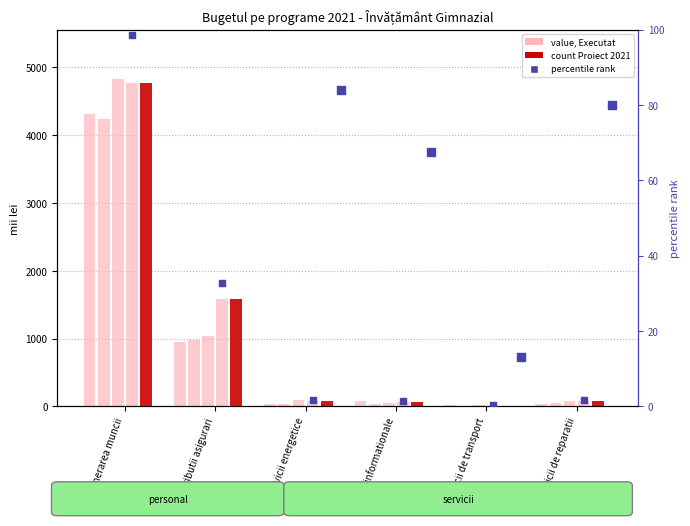

At which category is the sum across all series the highest?

Remunerarea muncii